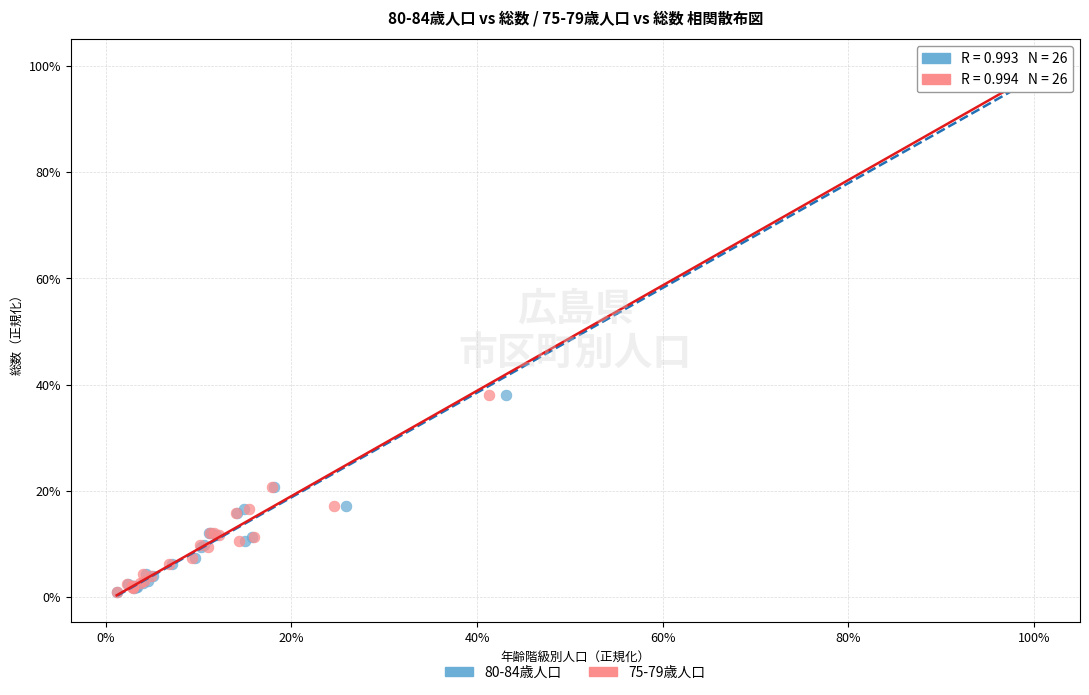

What are all the series names shown in the legend?

80-84歳人口, 75-79歳人口